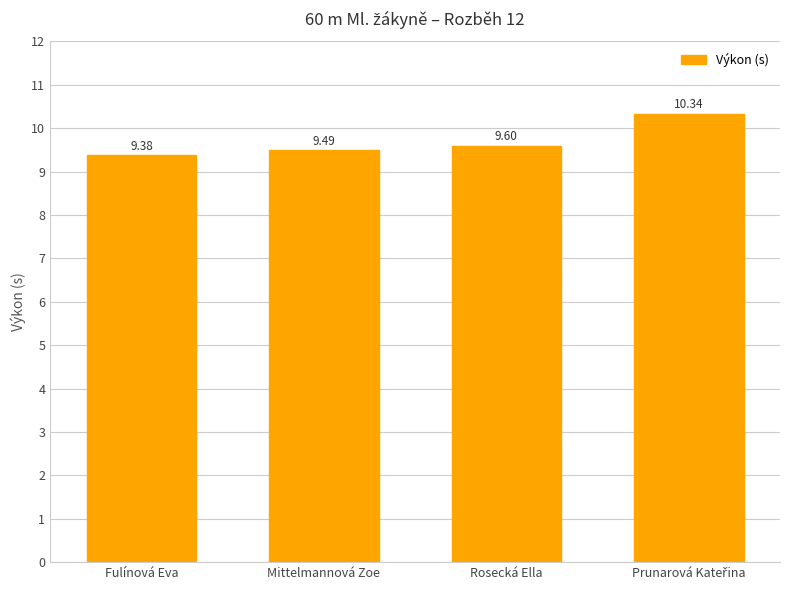

What is the sum of all values?

38.8